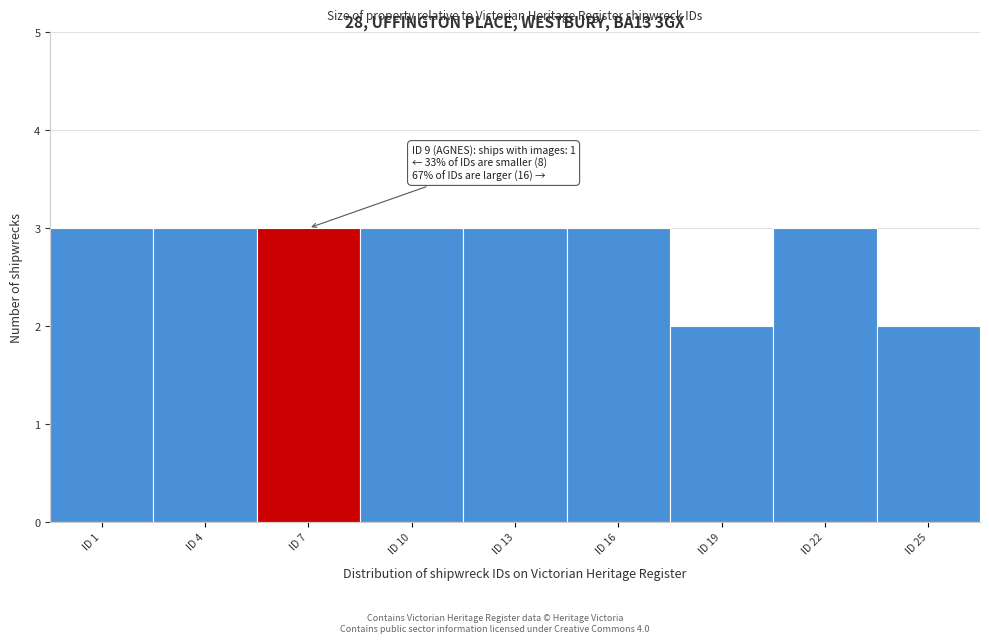

Reading left to right, extract all data points from this chart.

3	3	3	3	3	3	2	3	2